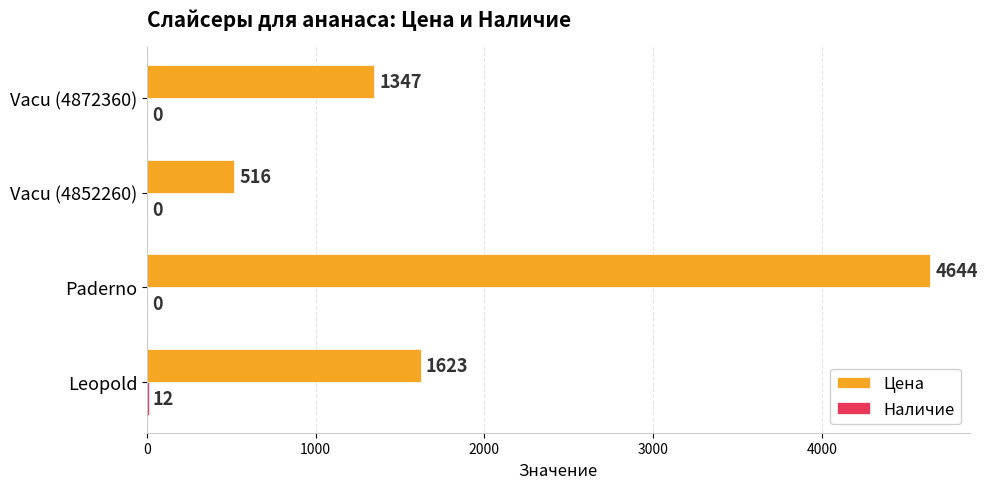

Which series changed the most between Paderno and Vacu (4872360)?

Цена